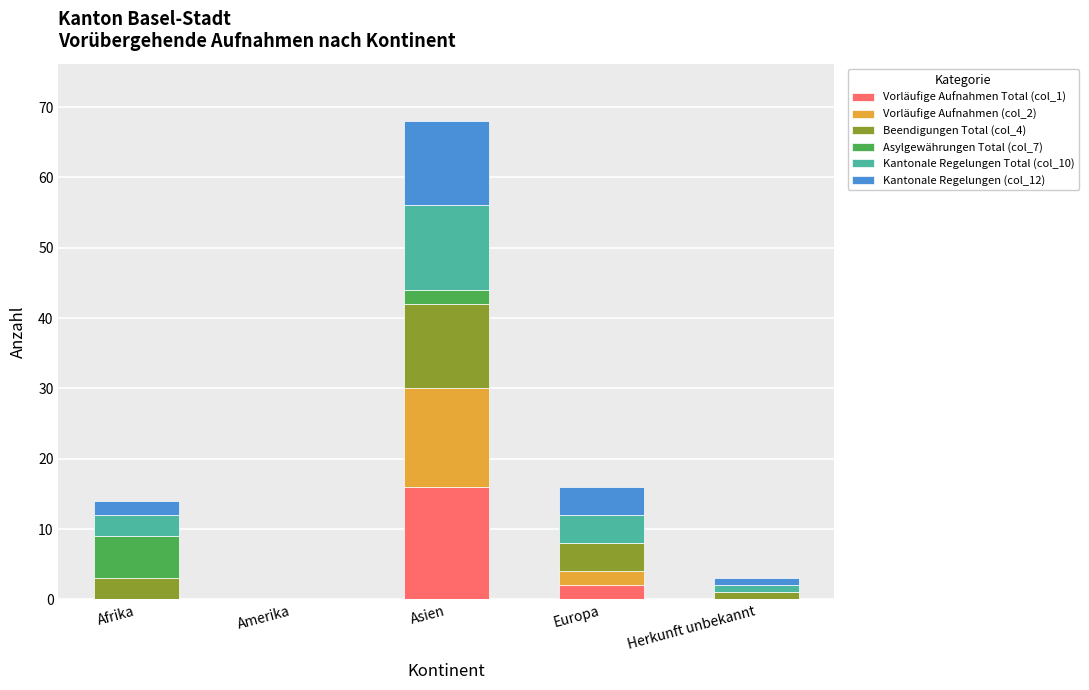

Reading left to right, transcribe the values for Vorläufige Aufnahmen Total (col_1).

Afrika=0	Amerika=0	Asien=16	Europa=2	Herkunft unbekannt=0